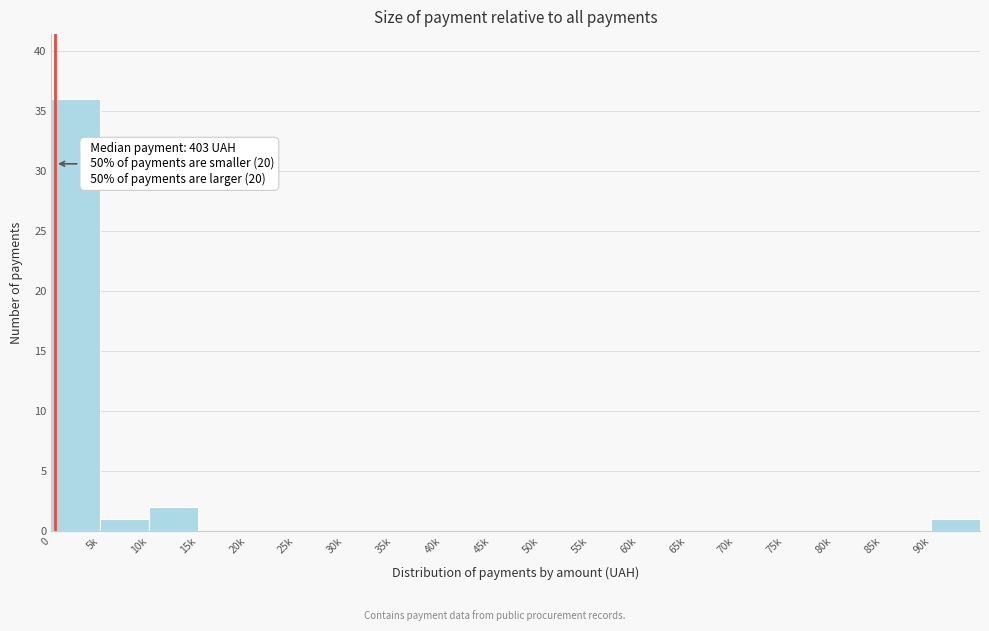

Reading right to left, transcribe all the data shown in this chart.

90k=1	85k=0	80k=0	75k=0	70k=0	65k=0	60k=0	55k=0	50k=0	45k=0	40k=0	35k=0	30k=0	25k=0	20k=0	15k=0	10k=2	5k=1	0=36